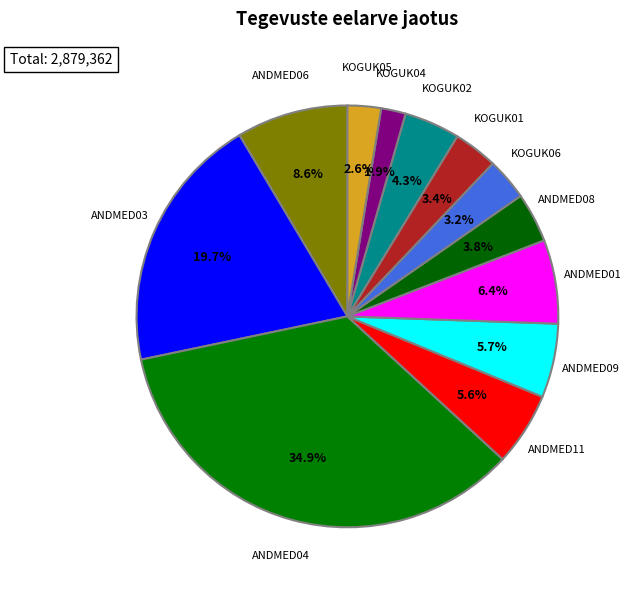

Which has a higher value, ANDMED11 or ANDMED08?

ANDMED11